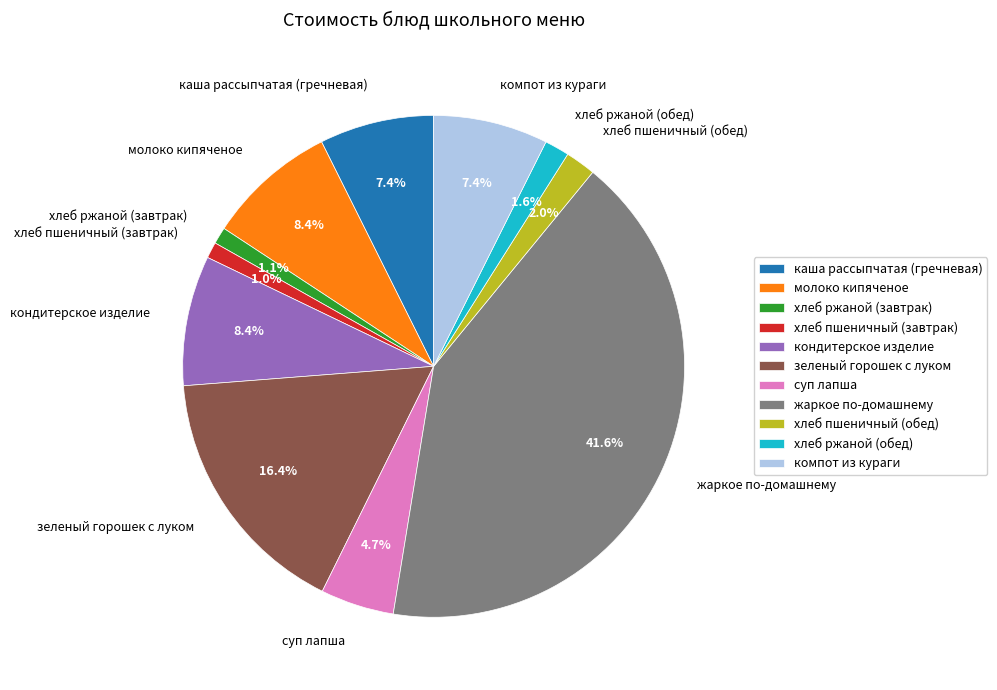

The зеленый горошек с луком slice represents 3% of the pie. True or false?

False